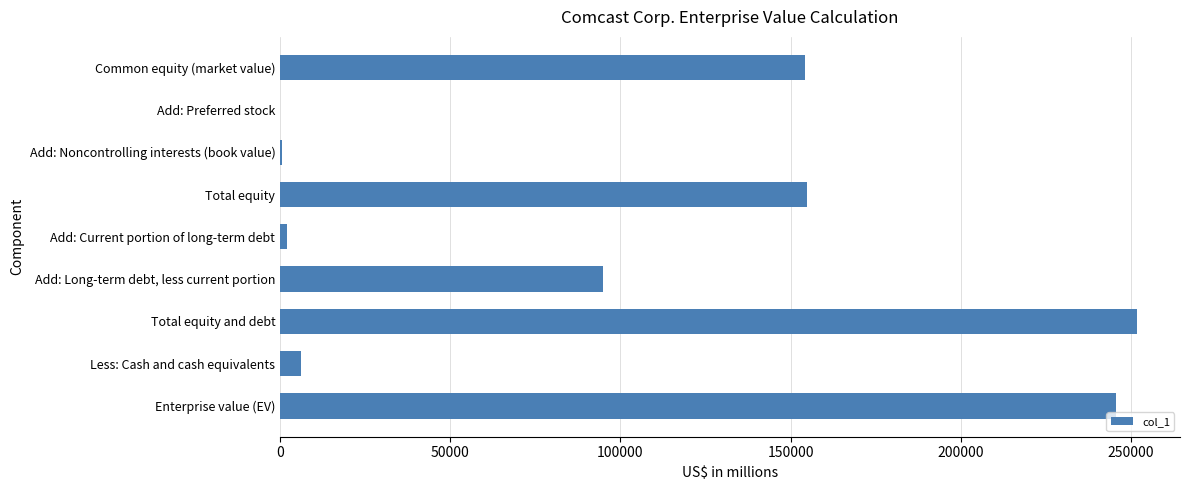

The chart shows a value of 95021 at Add: Long-term debt, less current portion. True or false?

True